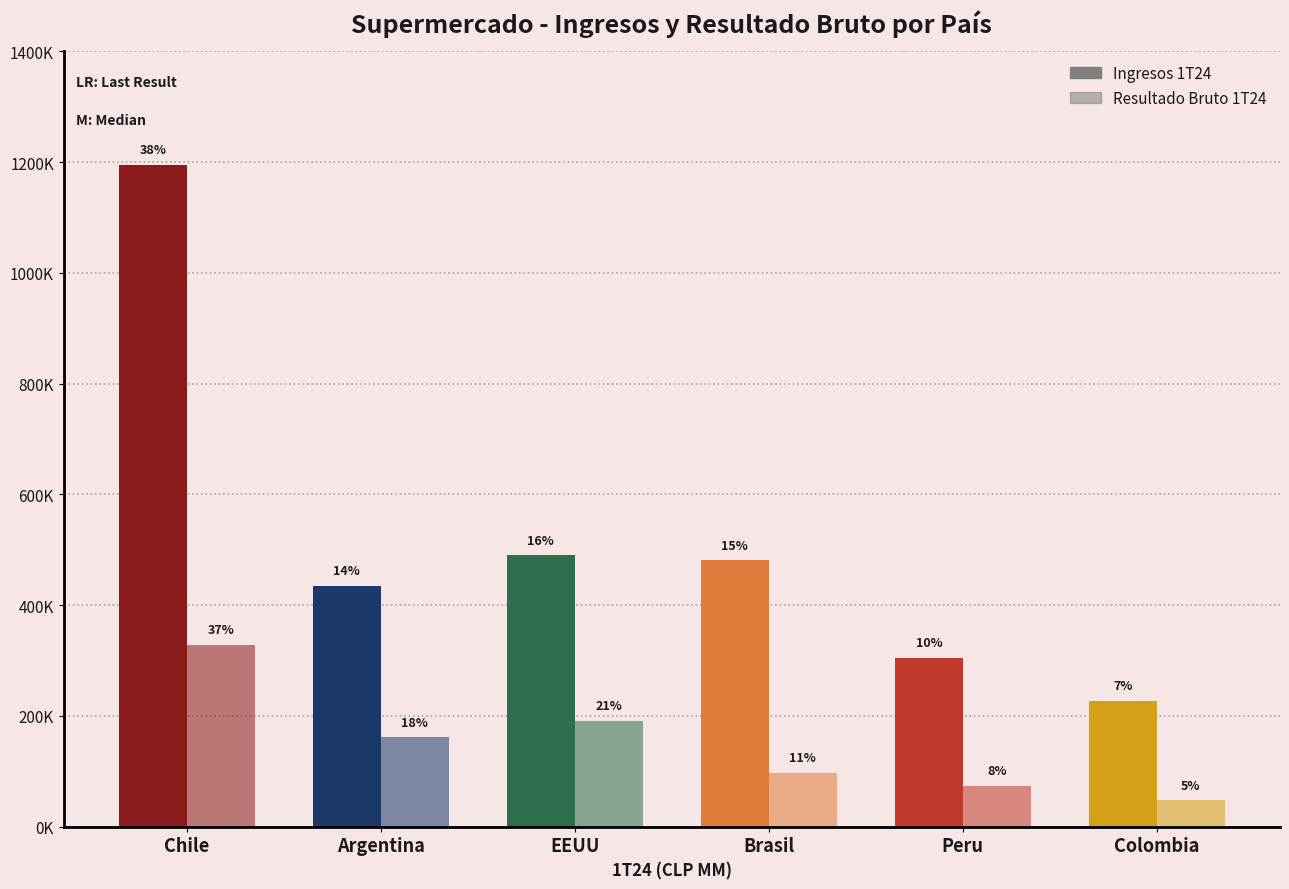

Reading left to right, what are all the values shown in this chart?

Ingresos 1T24: 1194988.1	435297.9	489783.1	481052.3	304735.2	227023.4
Resultado Bruto 1T24: 328811.1	161235.7	190720.9	97640.6	73857.1	47555.3